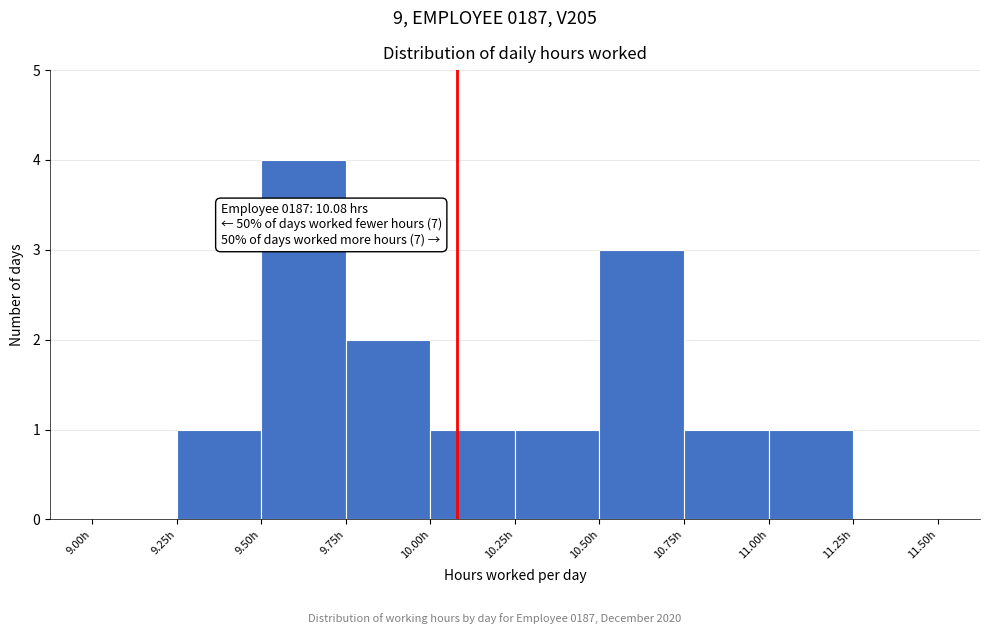

Which range on the x-axis has the tallest bar?

9.50 to 9.75